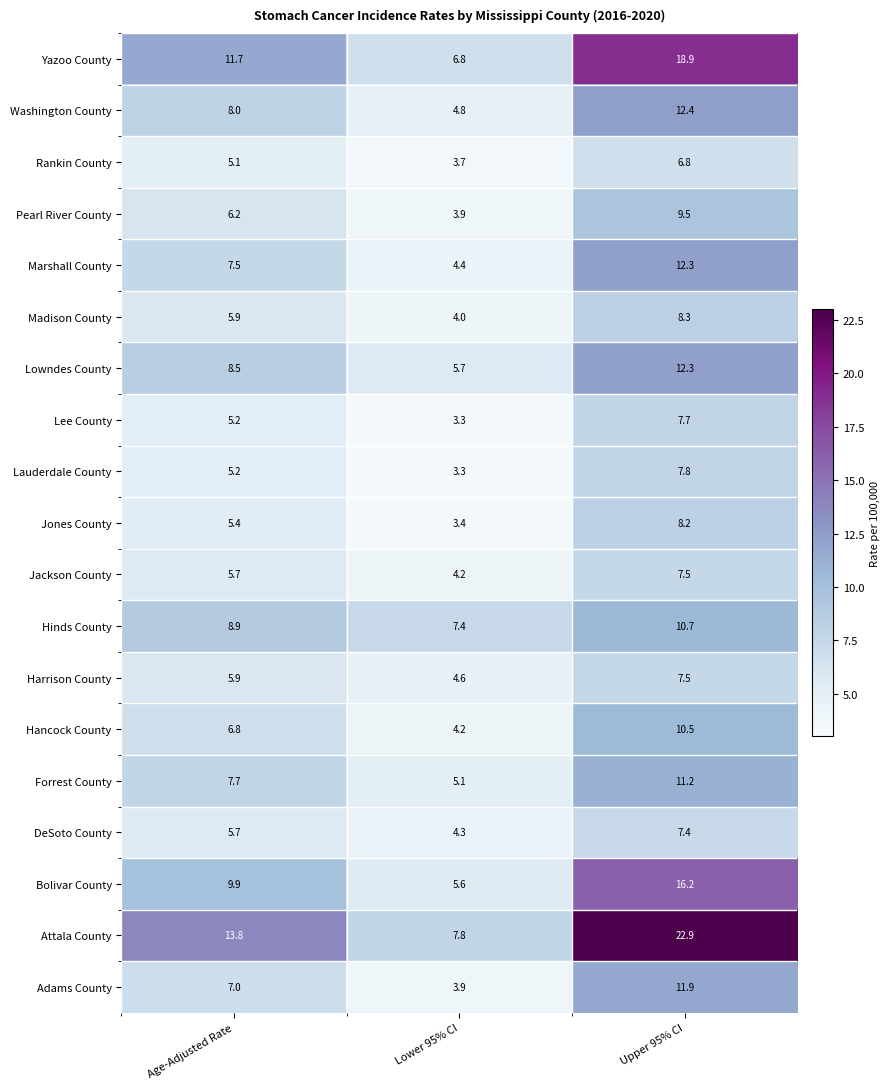

Which category has the lowest value across all series?

Lower 95% CI